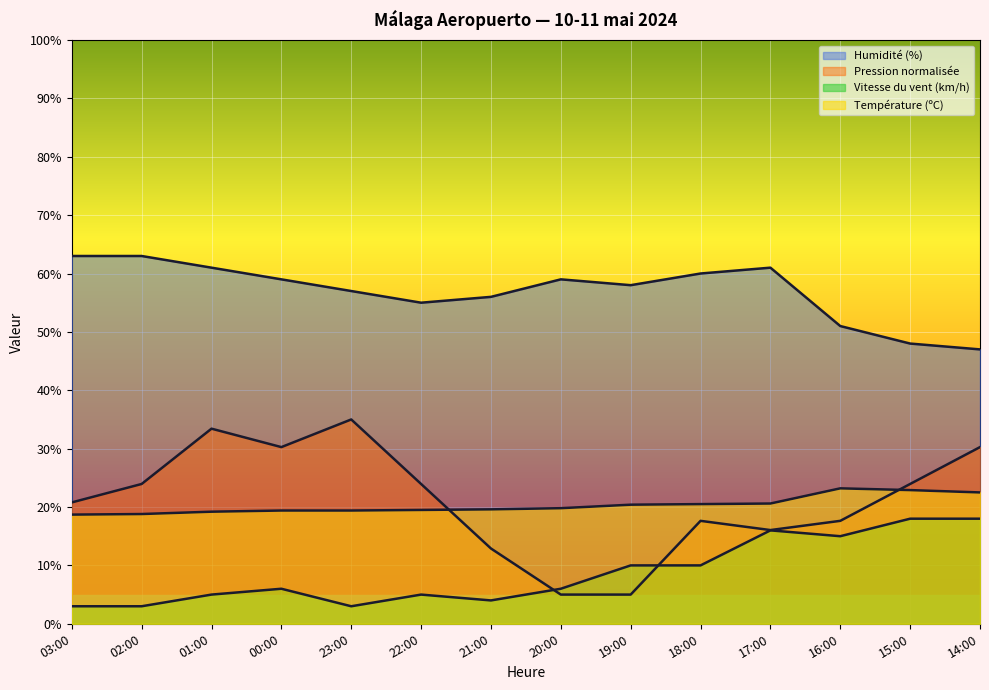

How many lines are shown in the chart?

4